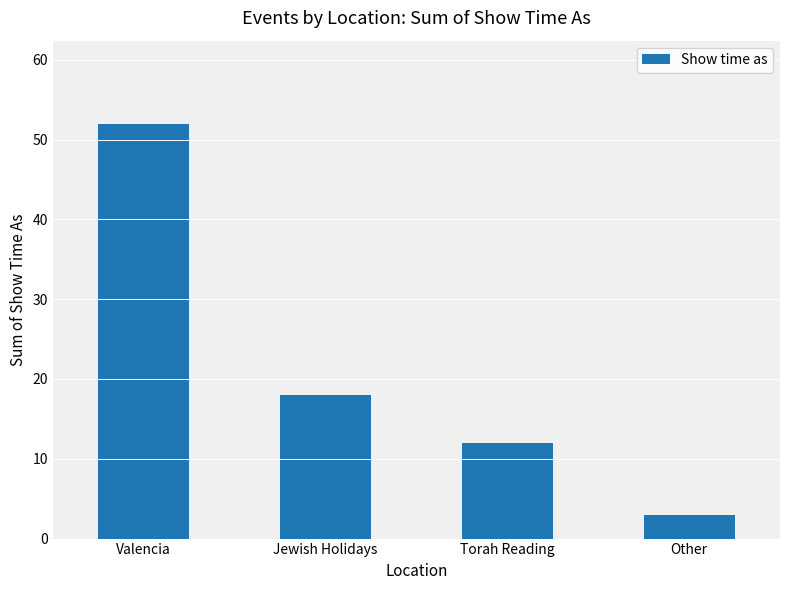

List the labels in order of value, smallest first.

Other, Torah Reading, Jewish Holidays, Valencia